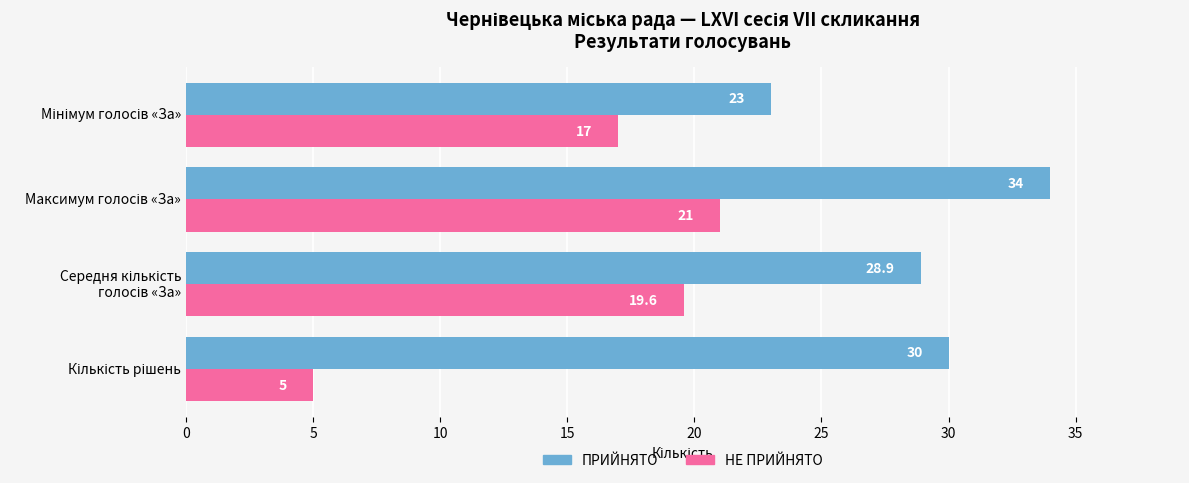

What is the maximum value shown in the chart?

34.0